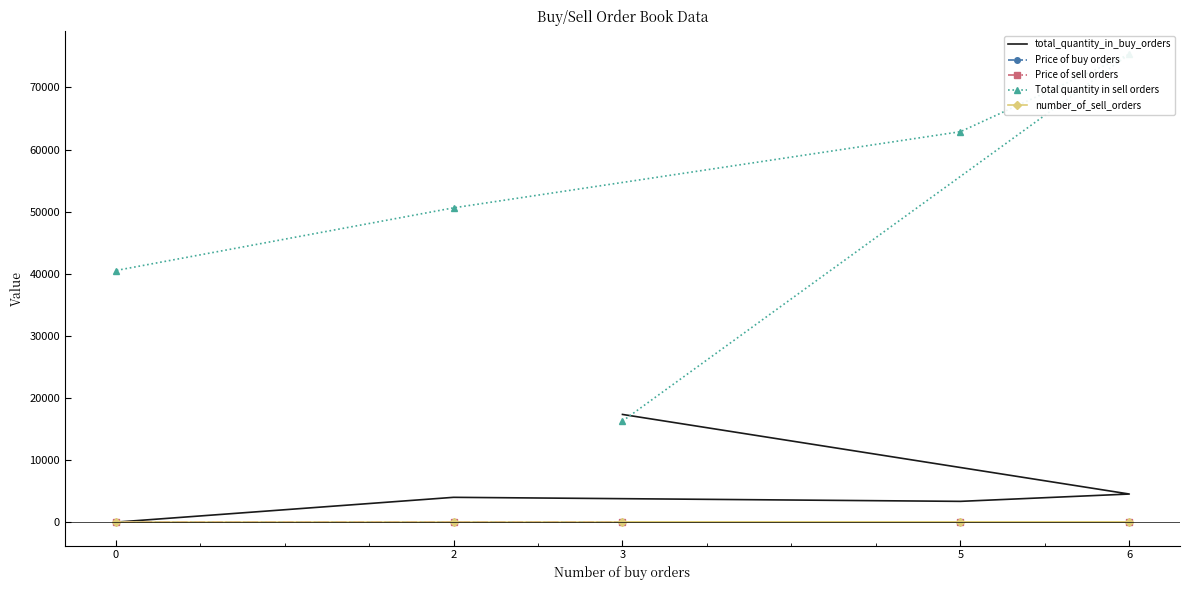

What are all the series names shown in the legend?

total_quantity_in_buy_orders, Price of buy orders, Price of sell orders, Total quantity in sell orders, number_of_sell_orders